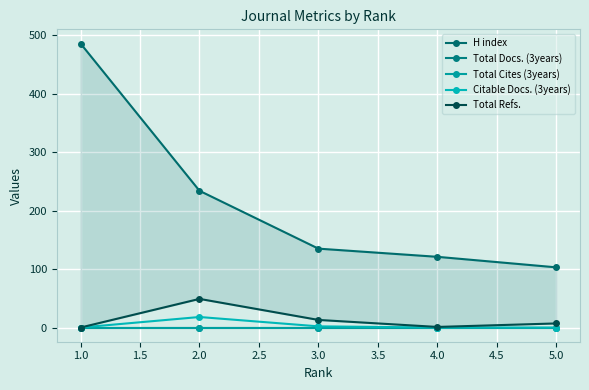

How many lines are shown in the chart?

5